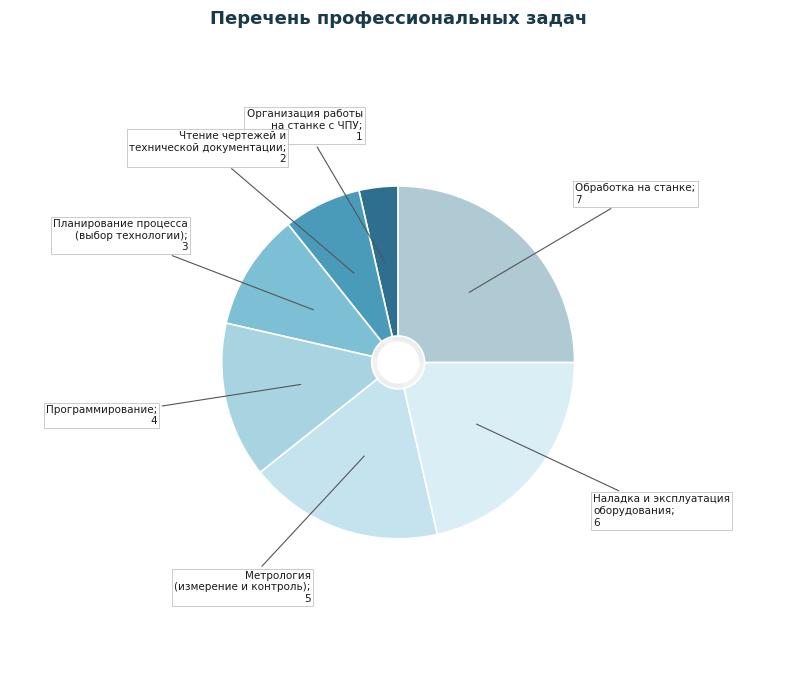

To the nearest percent, what is the difference between the Программирование and Обработка на станке slice percentages?

11%